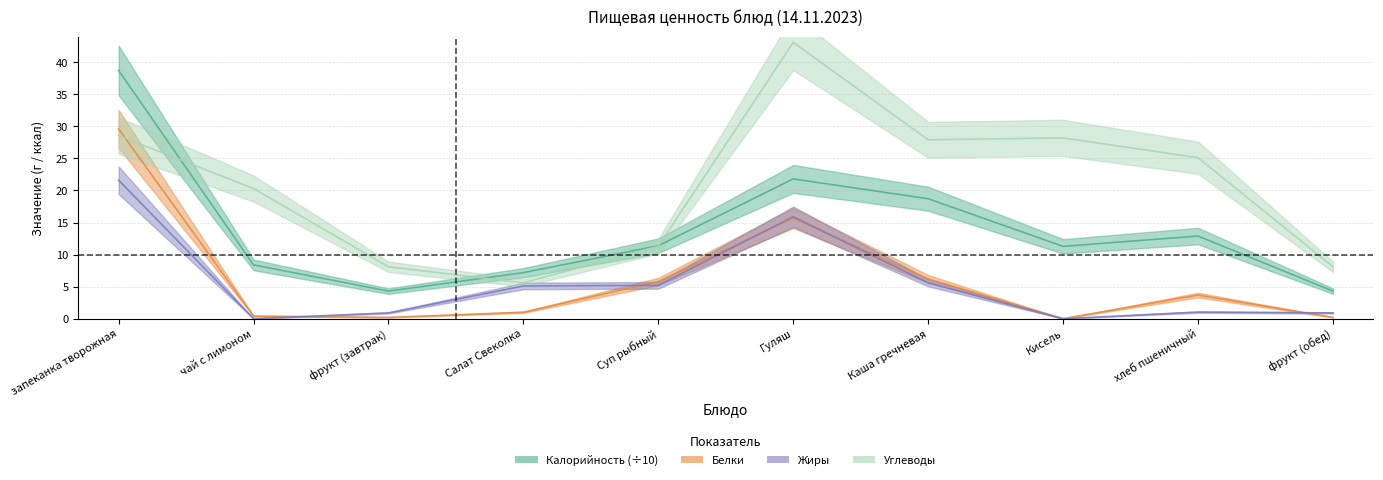

Which series changed the most between Суп рыбный and Каша гречневая?

Углеводы